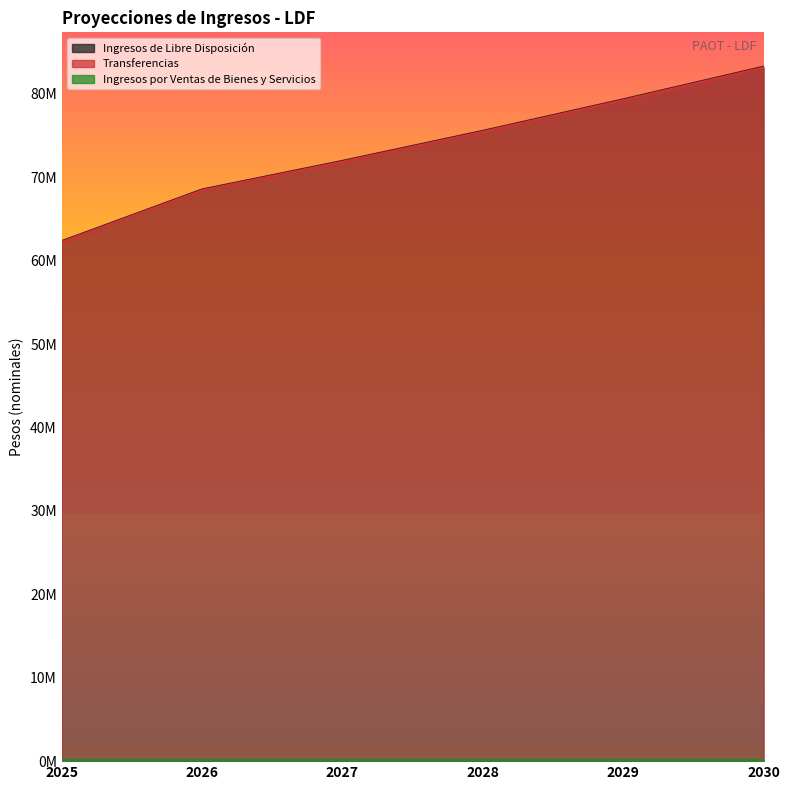

Which series has the largest range (max minus min)?

Ingresos de Libre Disposición